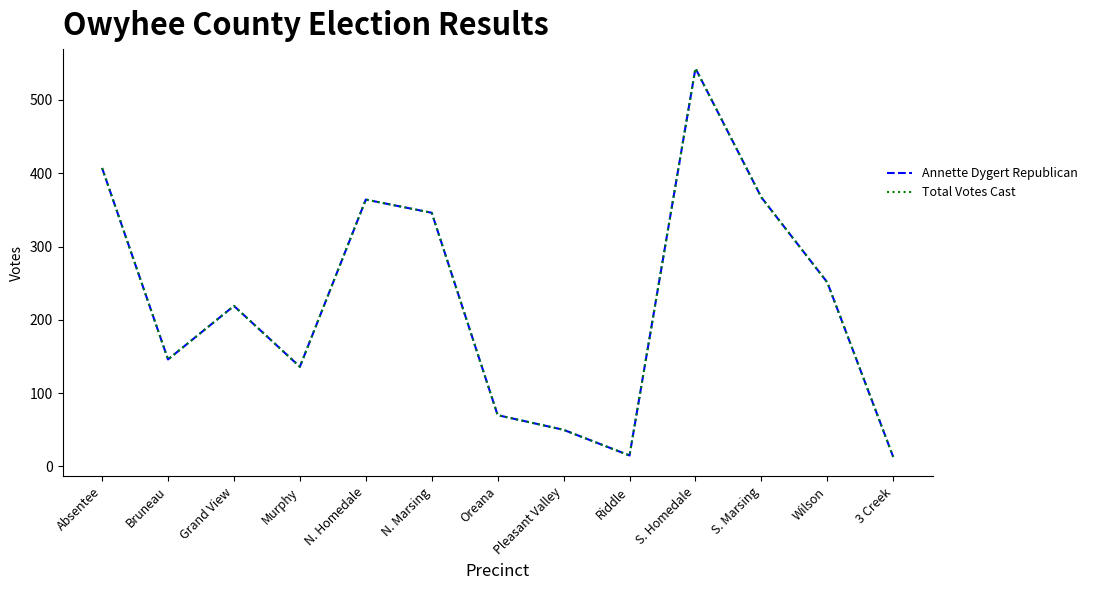

What is the difference between the maximum and minimum values in the Total Votes Cast series?

530